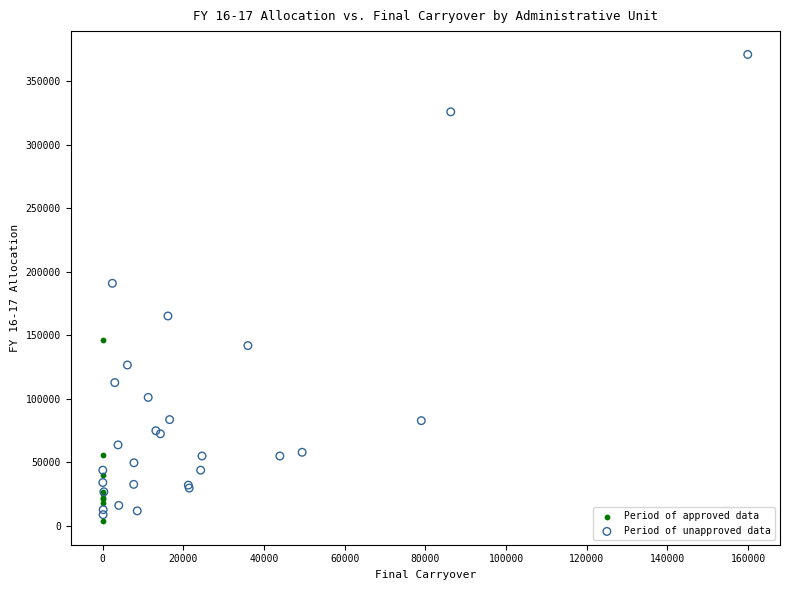

Which series has the largest Y range (max minus min)?

Period of unapproved data